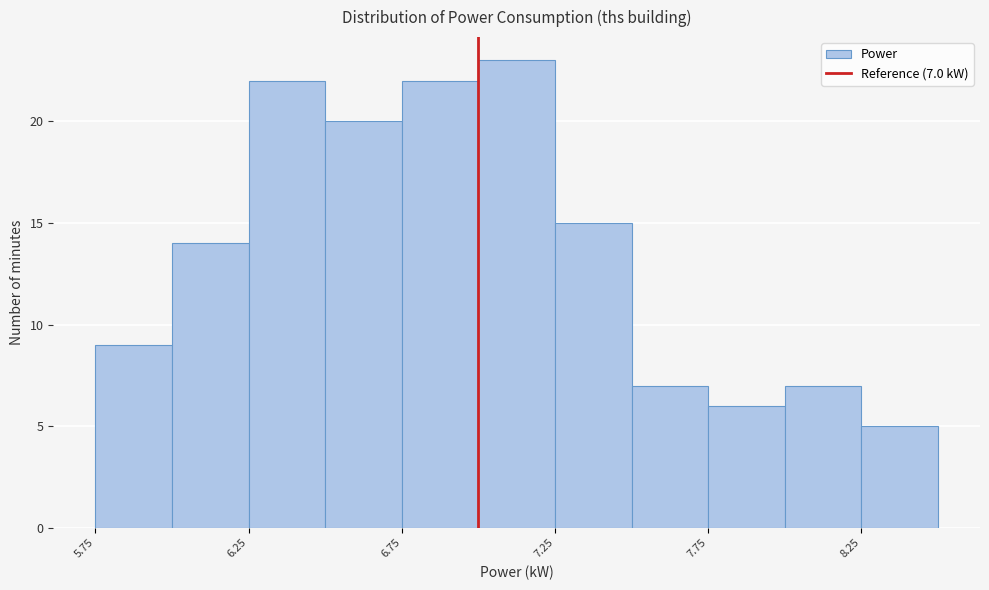

Which range on the x-axis has the tallest bar?

7.00 to 7.25